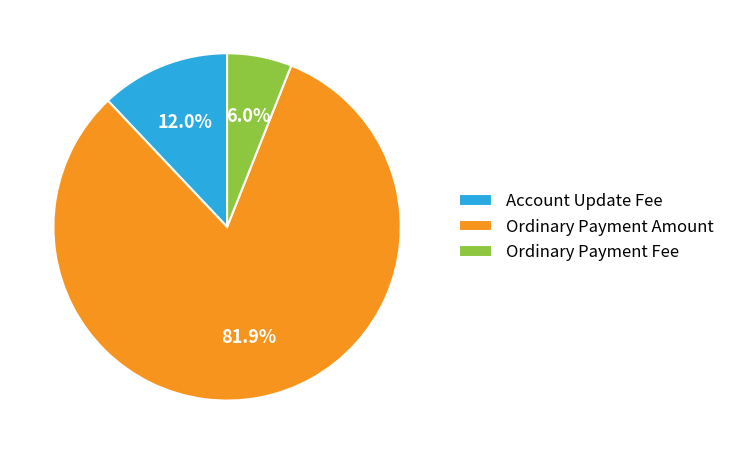

What portion of the pie excludes Account Update Fee?

88.0%